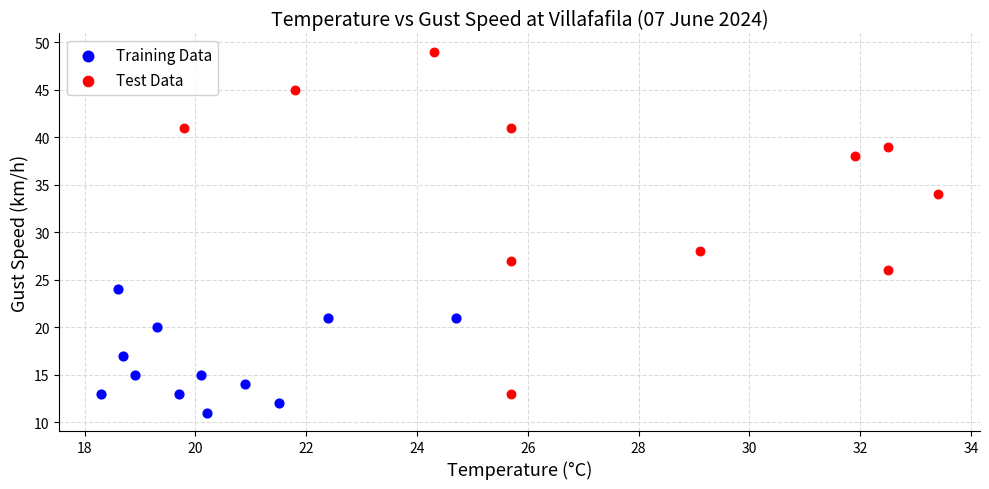

Which series reaches the maximum Y coordinate?

Test Data